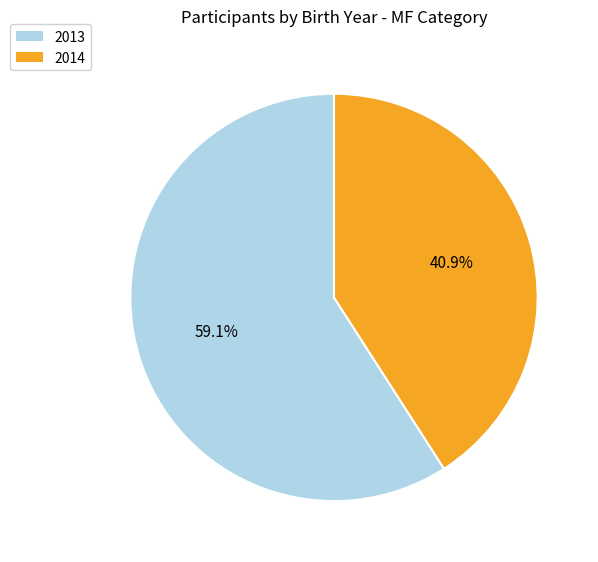

Does 2014 account for over 50% of the chart?

No